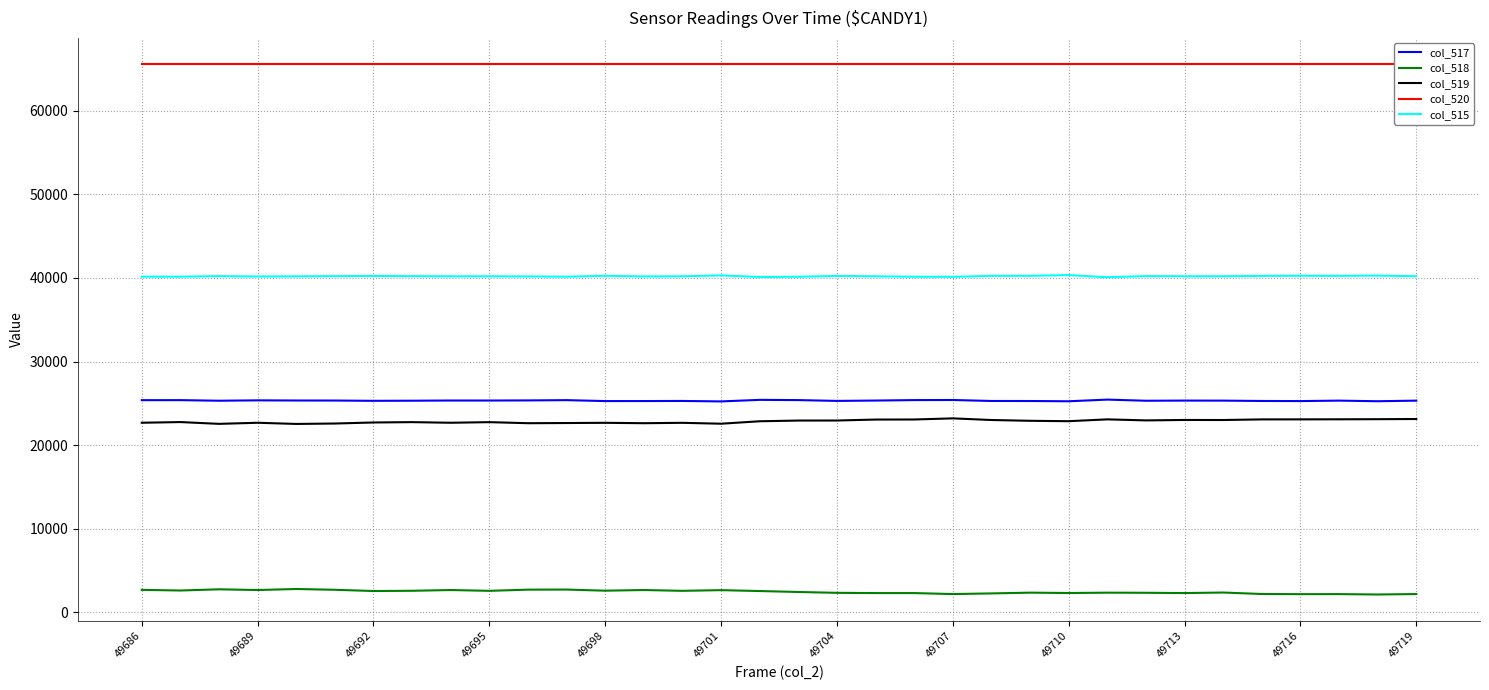

The value of col_515 at 49713 is 40202. True or false?

True